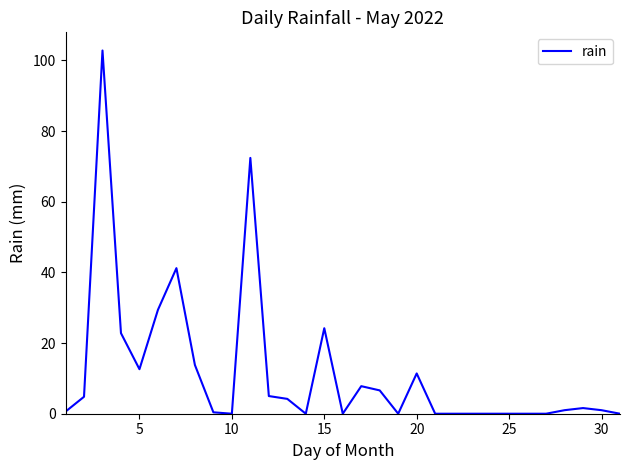

What is the greatest value displayed?

102.8